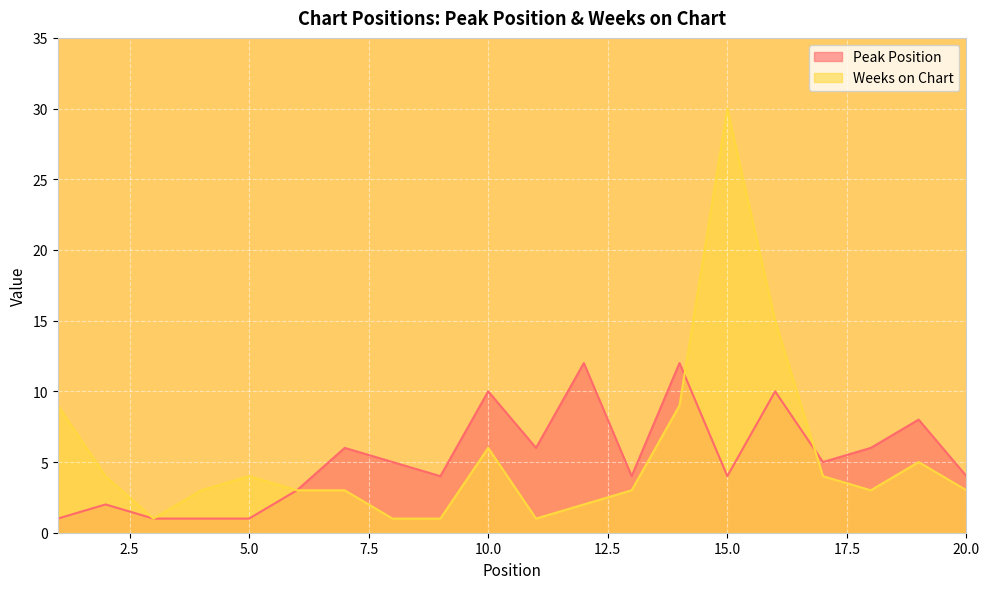

Reading left to right, extract all data points from this chart.

Peak Position: 1=1	2=2	3=1	4=1	5=1	6=3	7=6	8=5	9=4	10=10	11=6	12=12	13=4	14=12	15=4	16=10	17=5	18=6	19=8	20=4
Weeks on Chart: 1=9	2=4	3=1	4=3	5=4	6=3	7=3	8=1	9=1	10=6	11=1	12=2	13=3	14=9	15=30	16=15	17=4	18=3	19=5	20=3